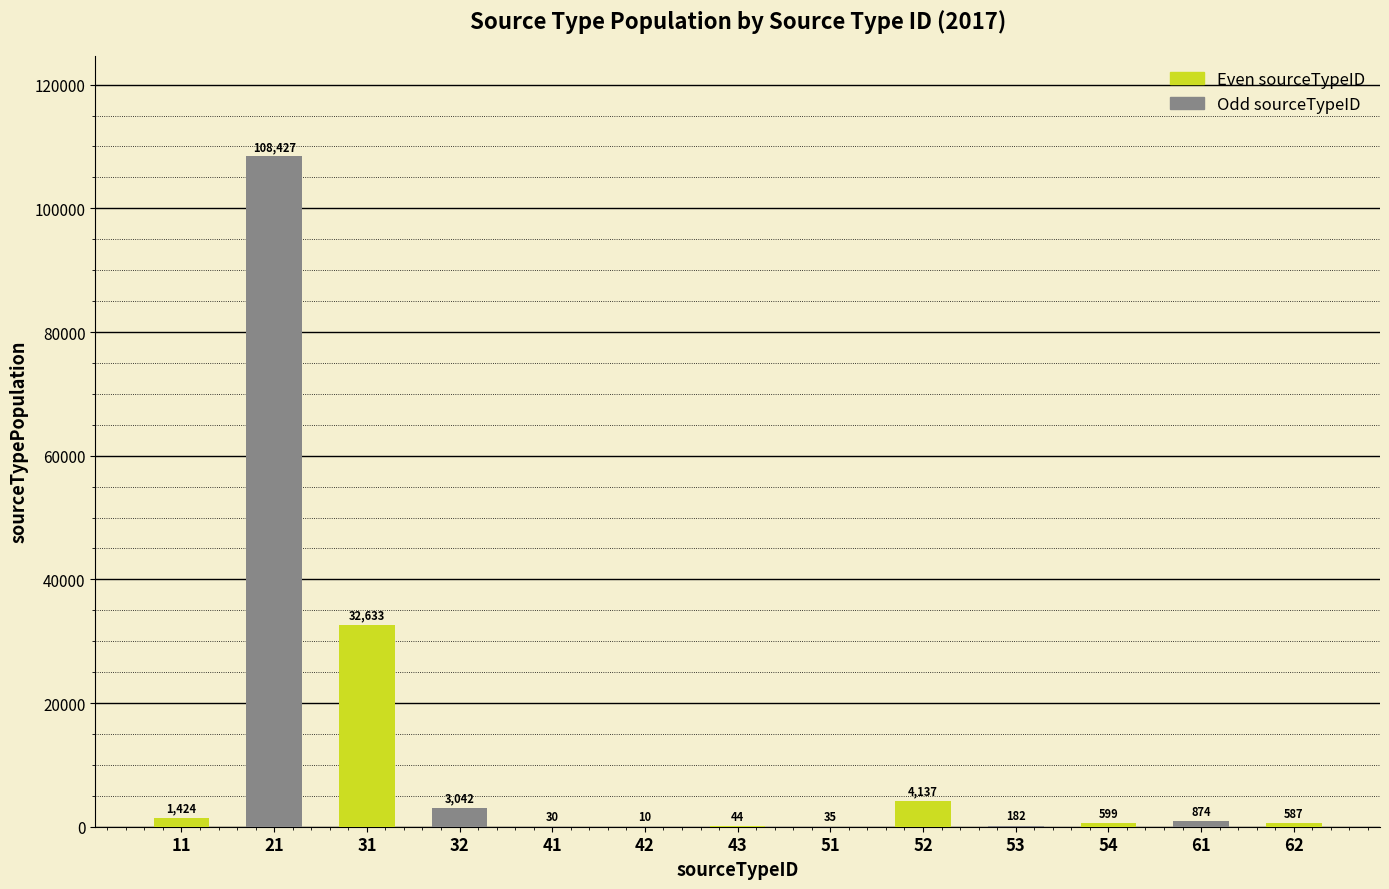

The value at 21 is 141443.2. True or false?

False